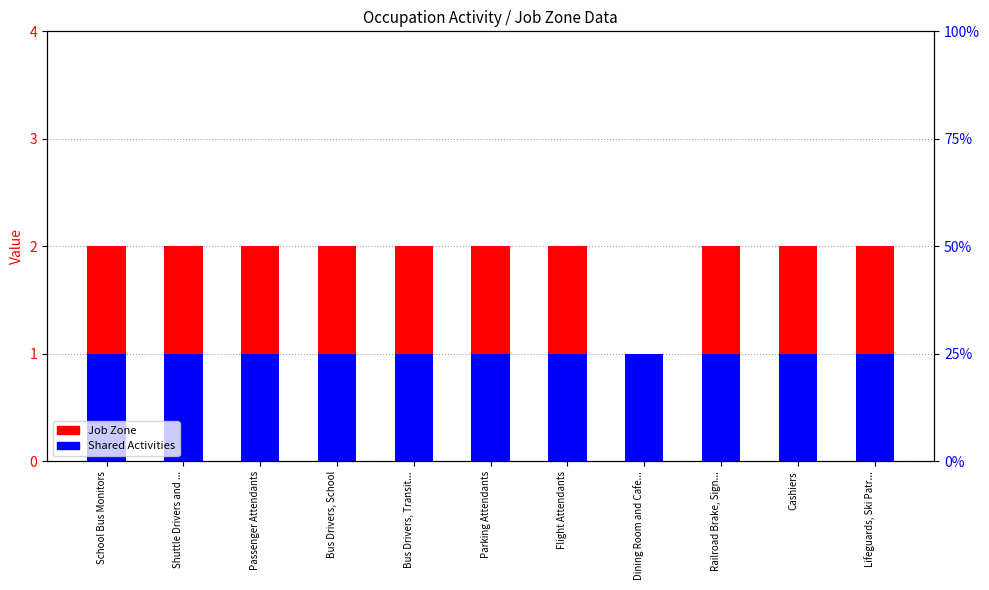

Which series has the widest spread of values?

Job Zone